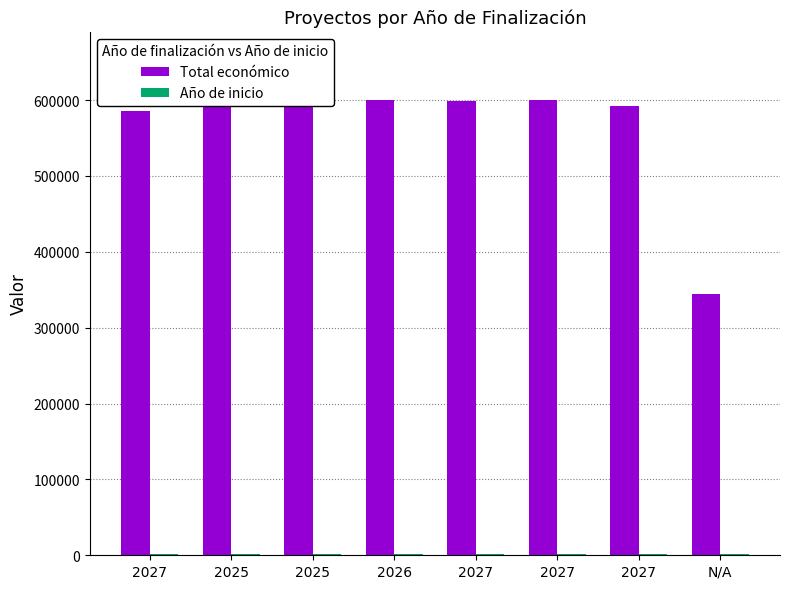

Count the number of data series in this chart.

2